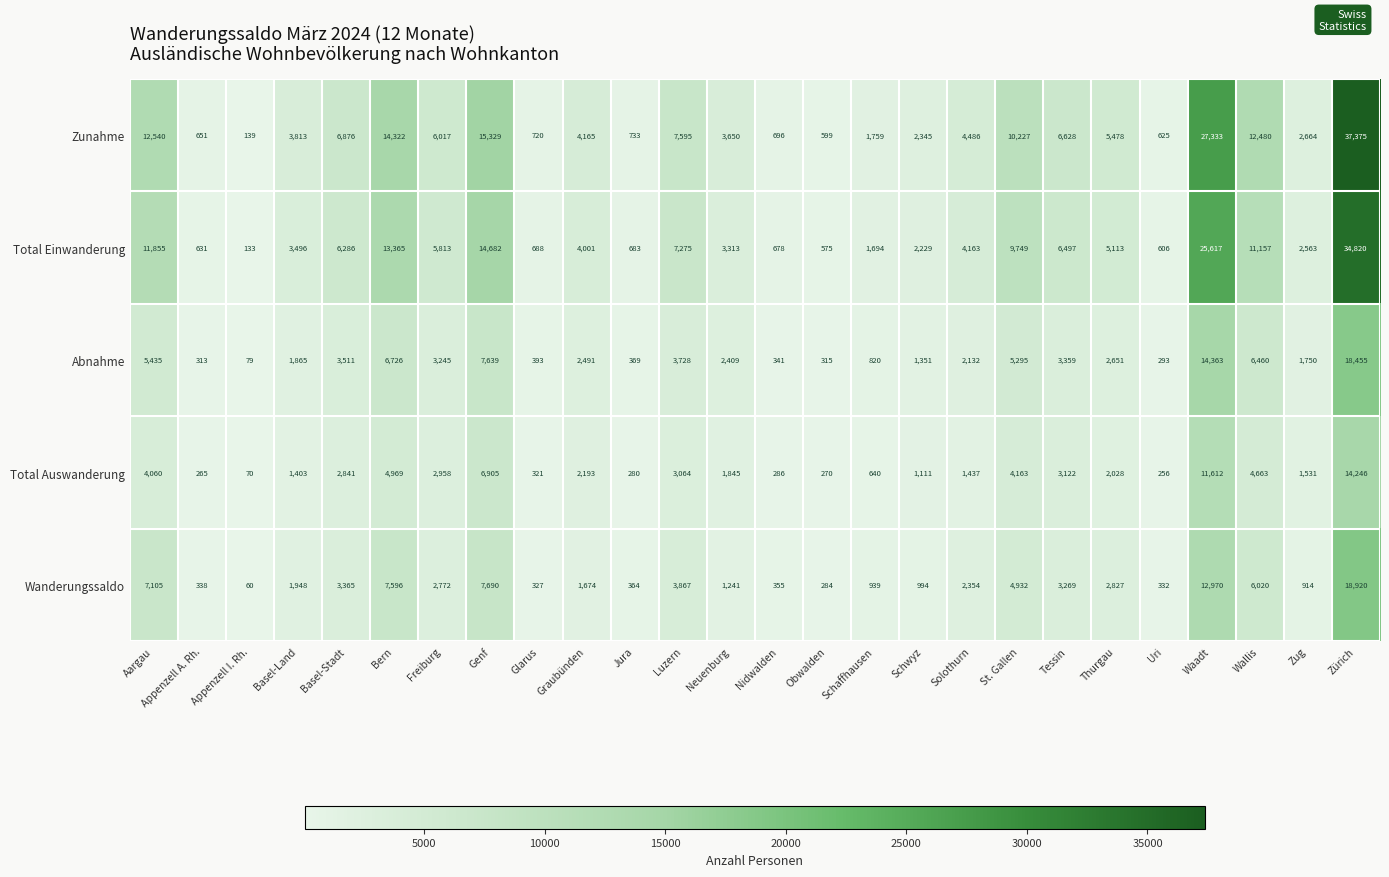

The Total Auswanderung series shows 7269 at Waadt. True or false?

False